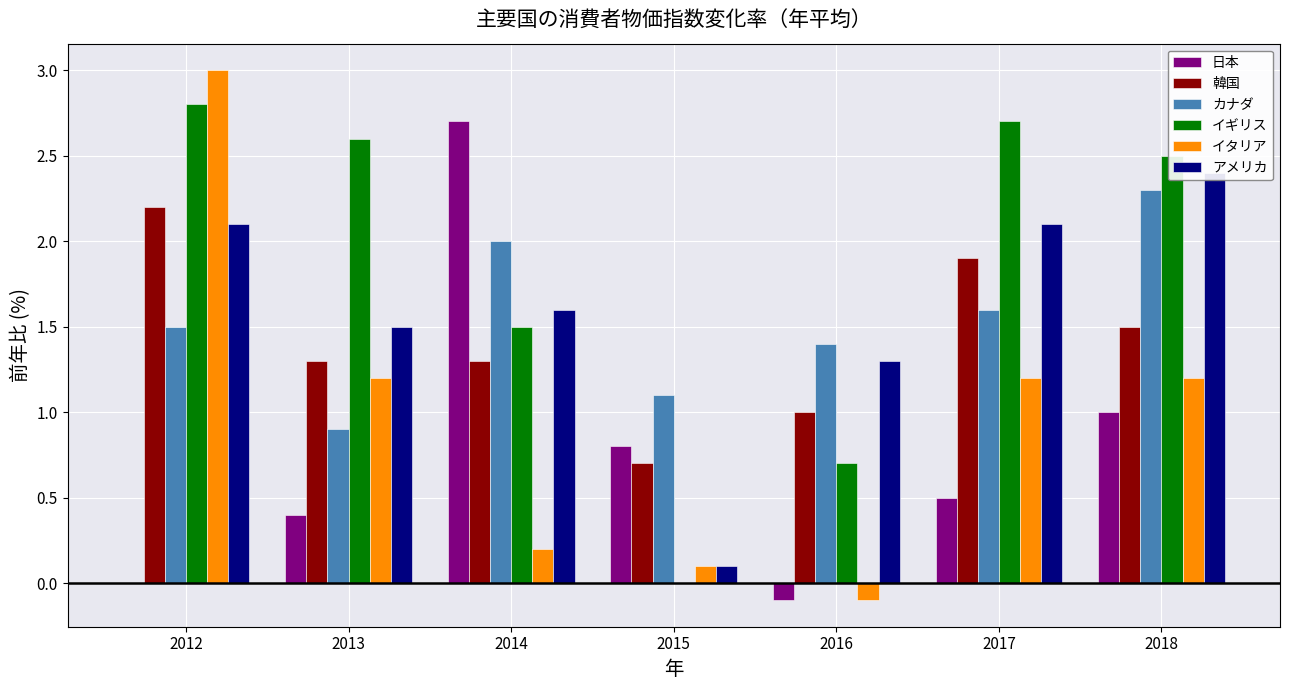

How many values in the 韓国 series are below 1?

1